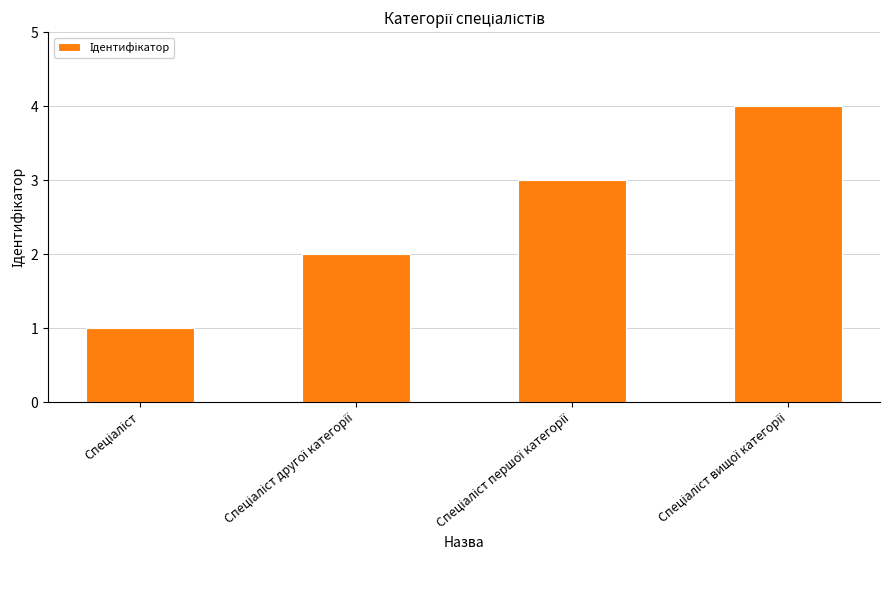

What is the sum of all values?

10